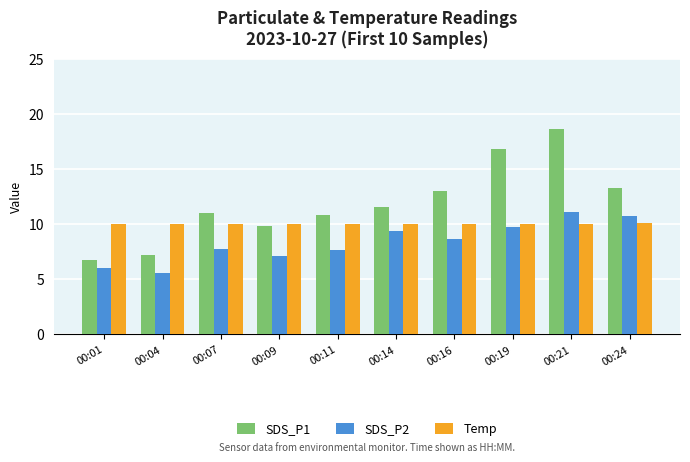

What is the greatest value displayed?

18.6